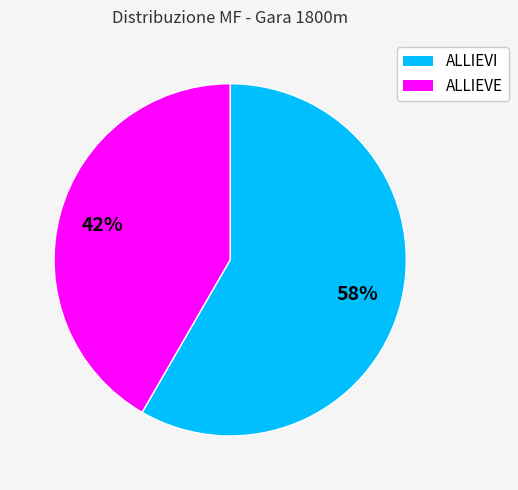

What percentage is the ALLIEVE slice, to the nearest percent?

42%